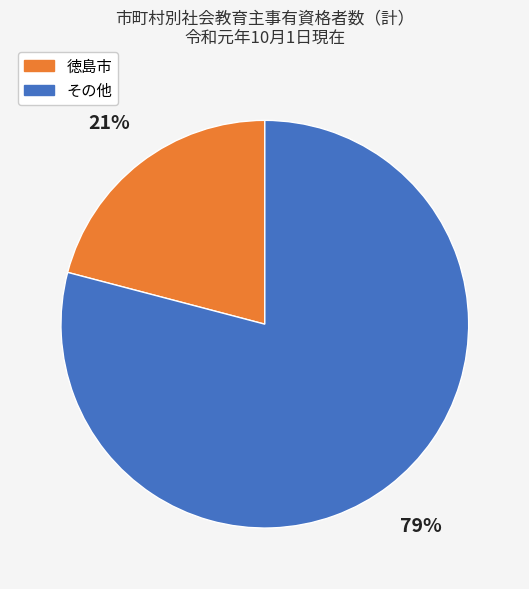

Between 徳島市 and その他, which is larger?

その他